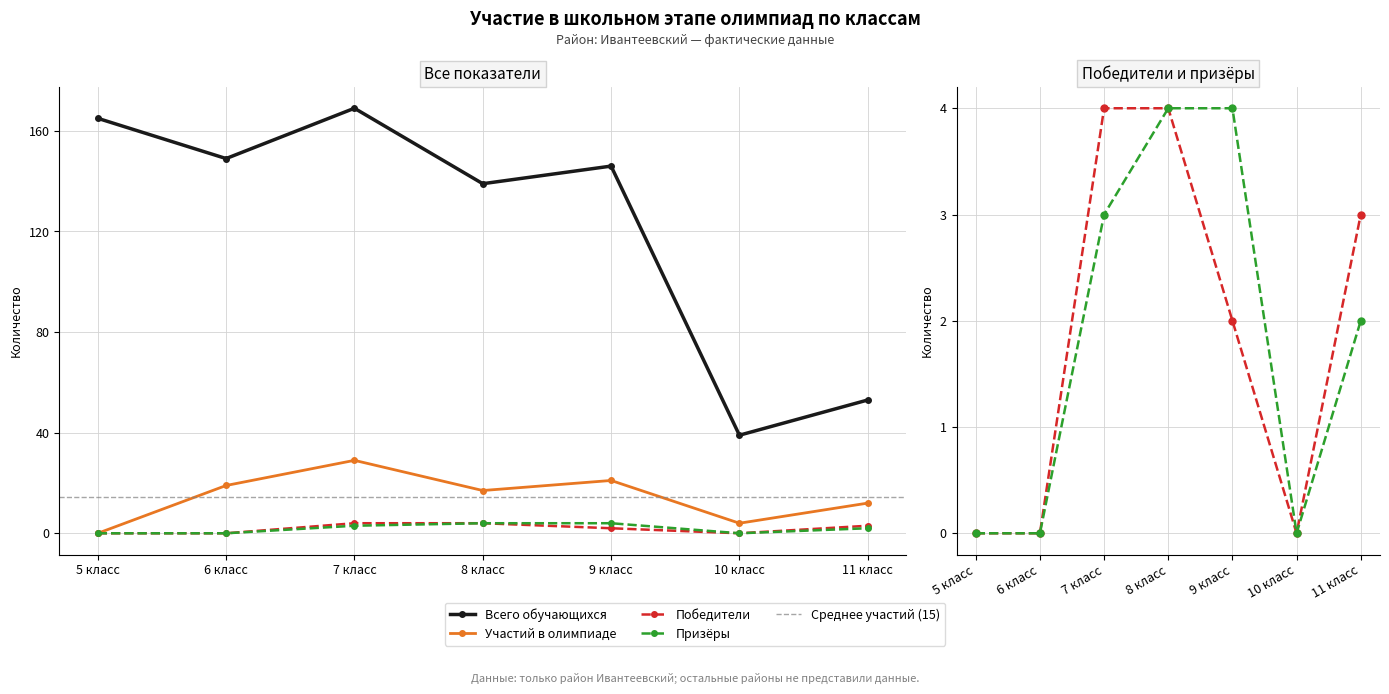

Is the value of Победители at 6 класс greater than the value of Призёры at 11 класс?

No